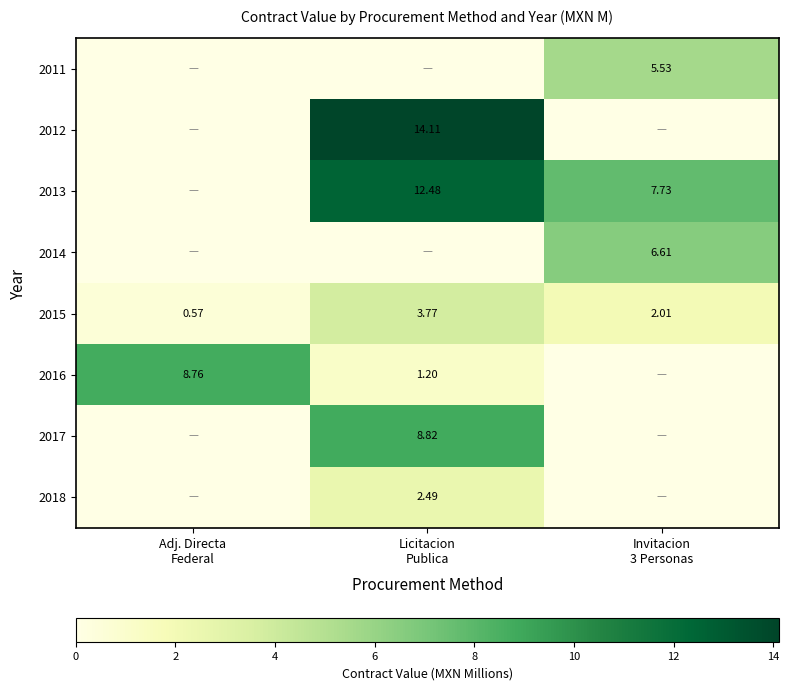

Which category has the highest value in the row_0 series?

Invitacion
3 Personas